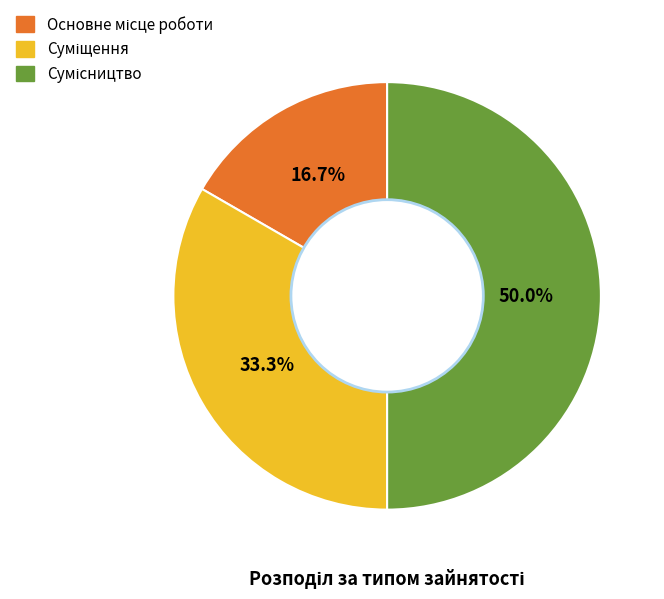

To the nearest percent, what is the difference between the Суміщення and Сумісництво slice percentages?

17%